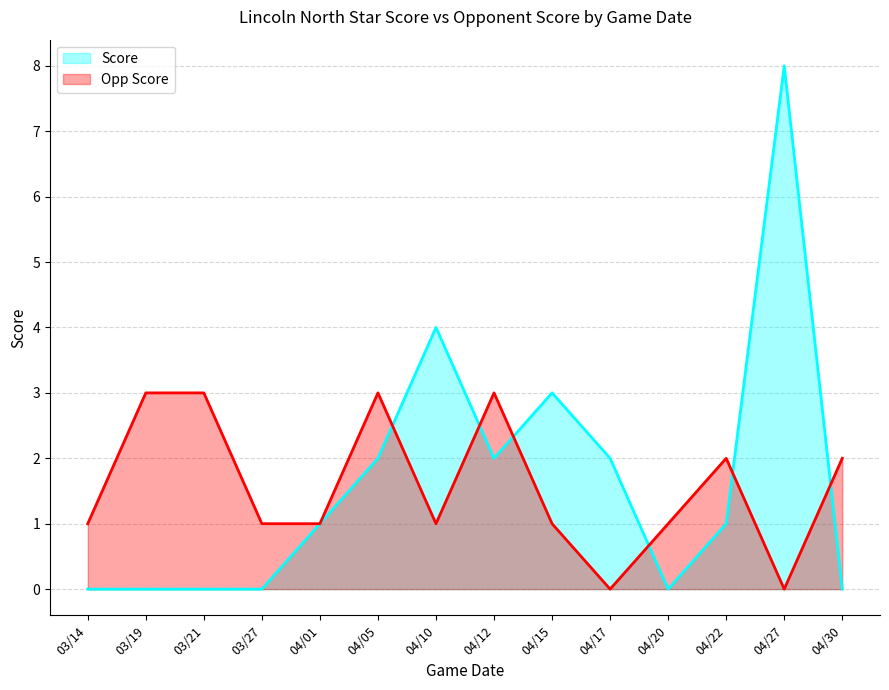

What is the total value across all series at 04/12?

5